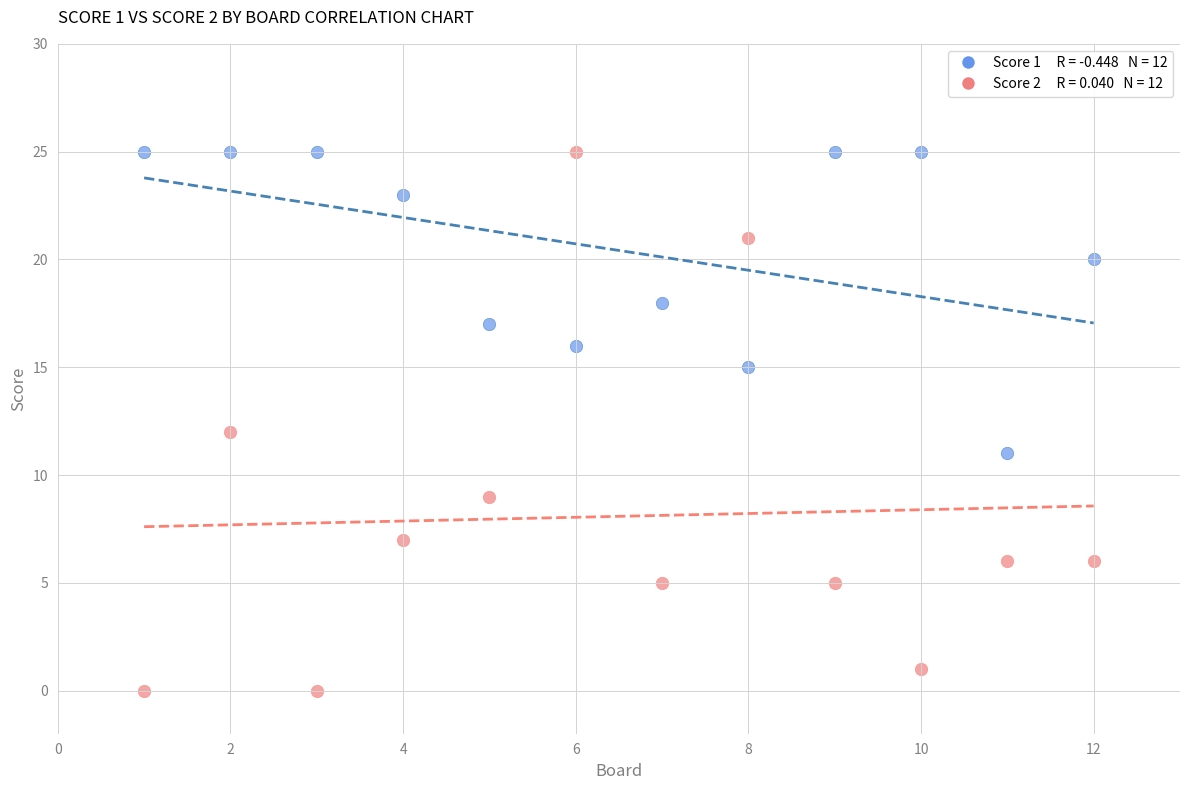

Across all data points, what is the range of X values (max minus min)?

11